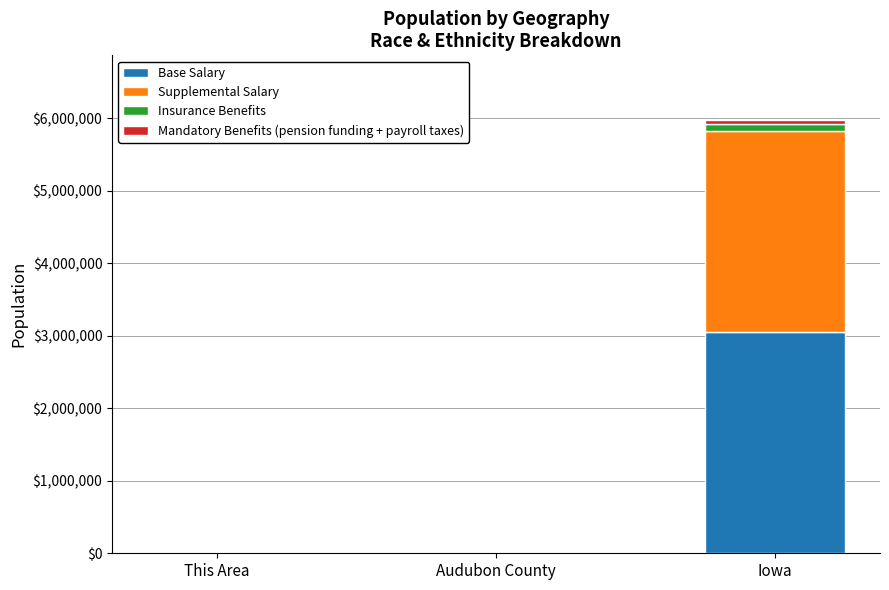

At which category is the sum across all series the highest?

Iowa